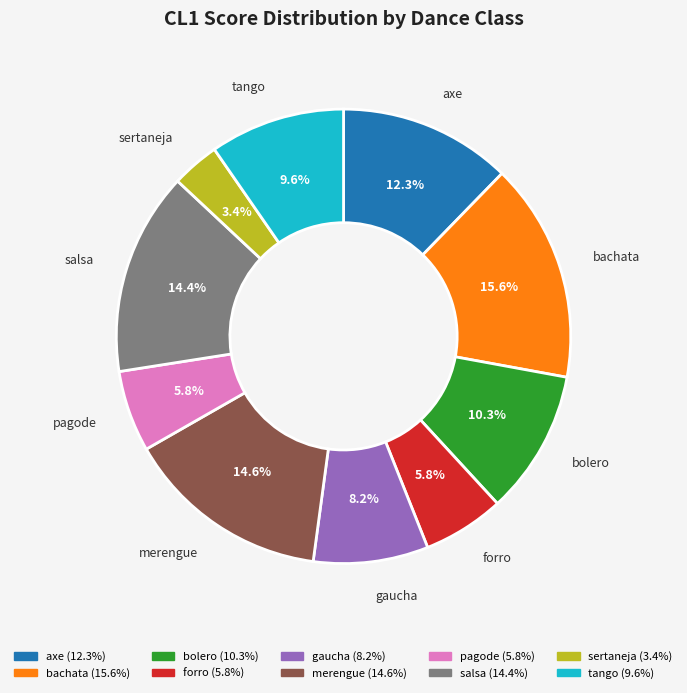

Count the number of slices in the pie.

10